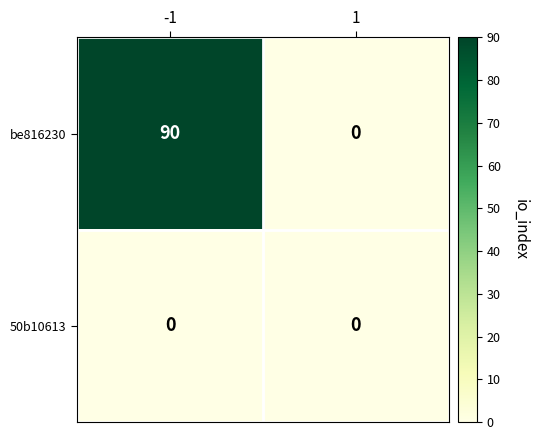

Which series has the largest range (max minus min)?

be816230